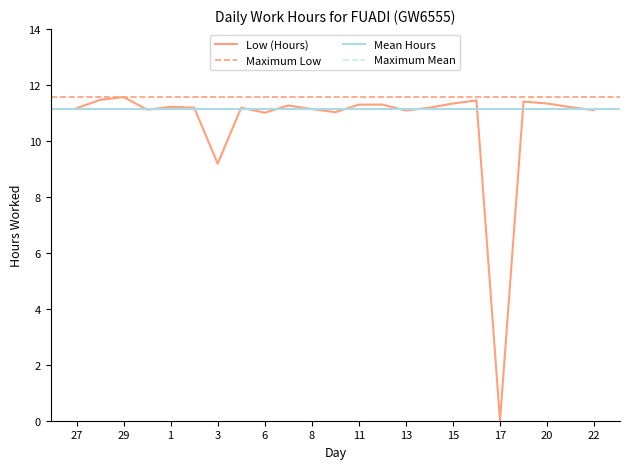

What position from the right is 27?

23